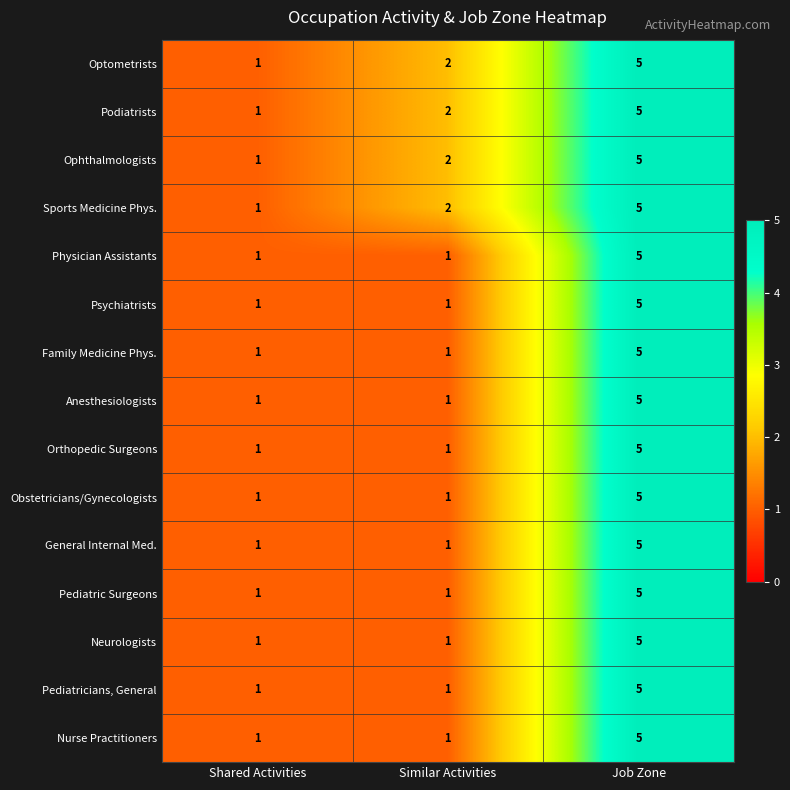

The Sports Medicine Phys. series shows 7 at Job Zone. True or false?

False